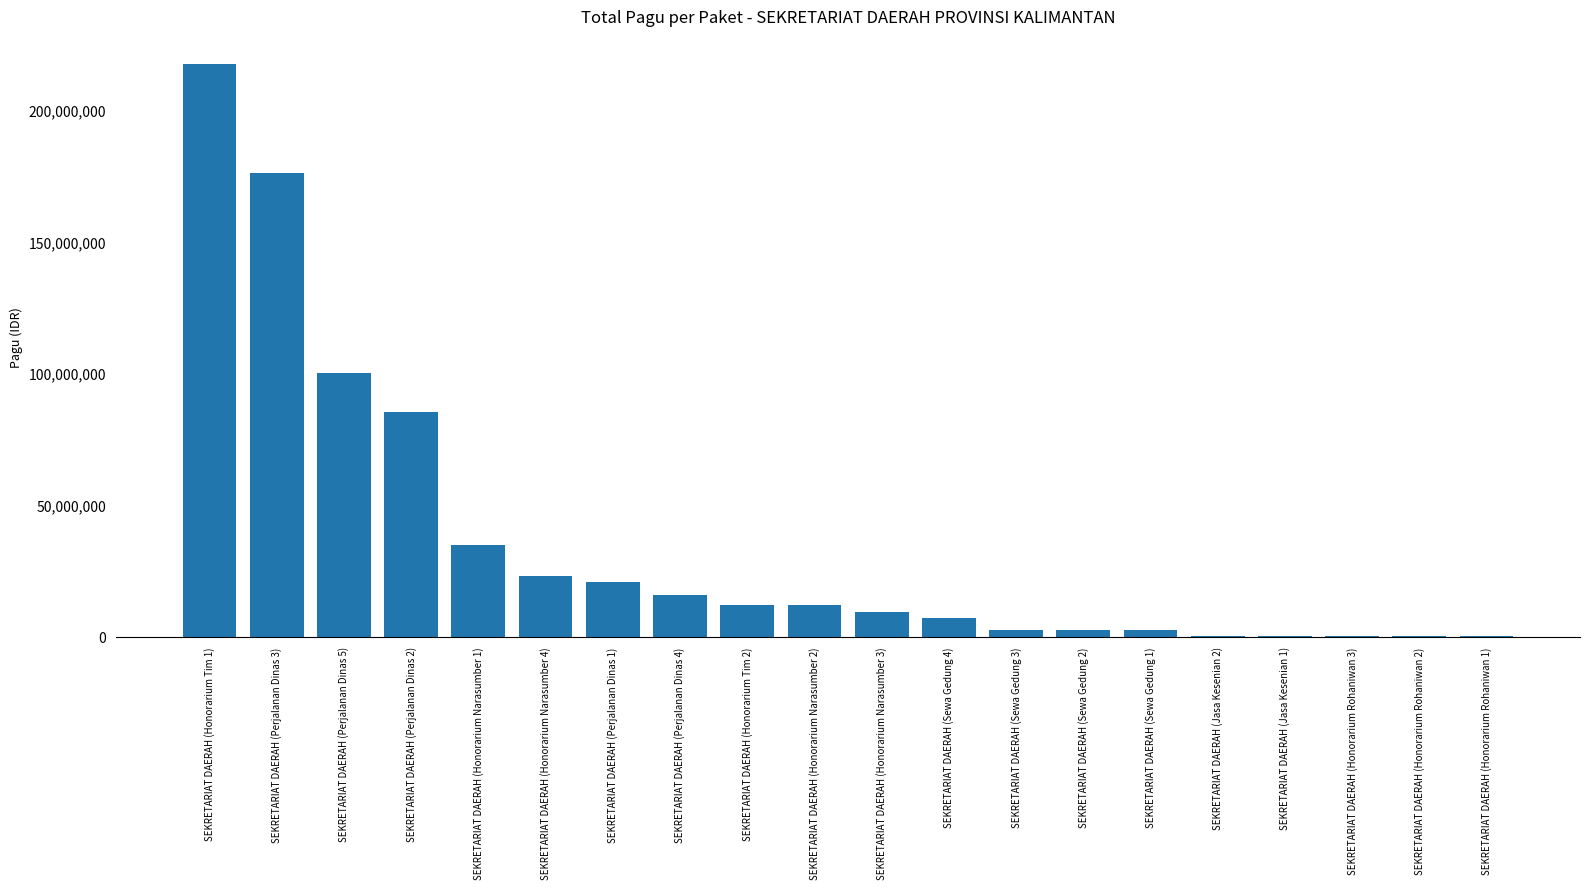

Which category has the highest value across all series?

SEKRETARIAT DAERAH (Honorarium Tim 1)